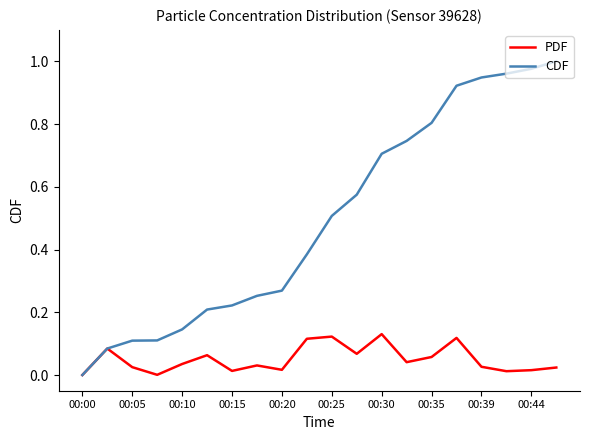

How many series are shown in this chart?

2